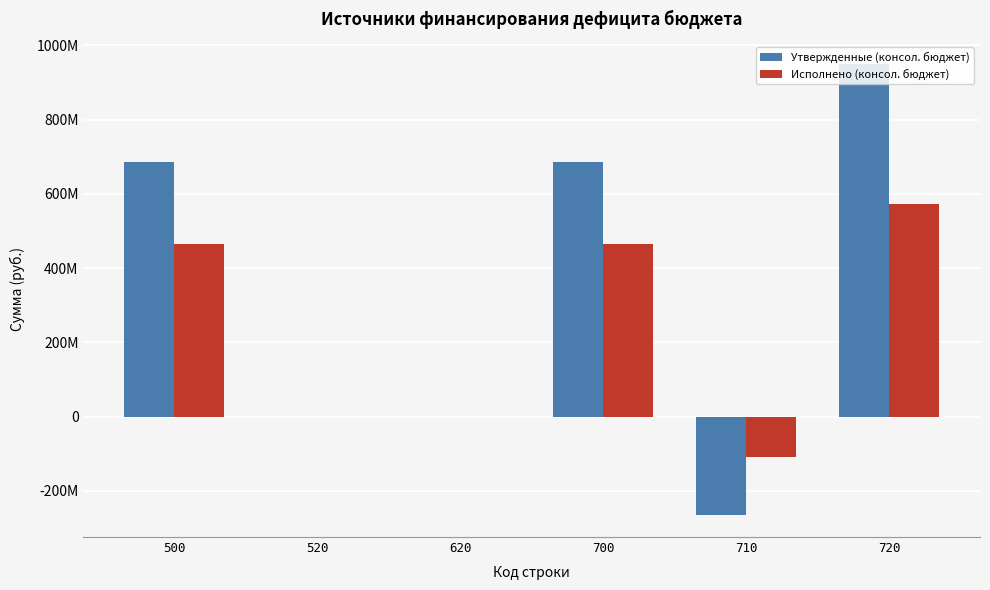

What is the difference between the second highest and minimum values in the Утвержденные (консол. бюджет) series?

948547365.1